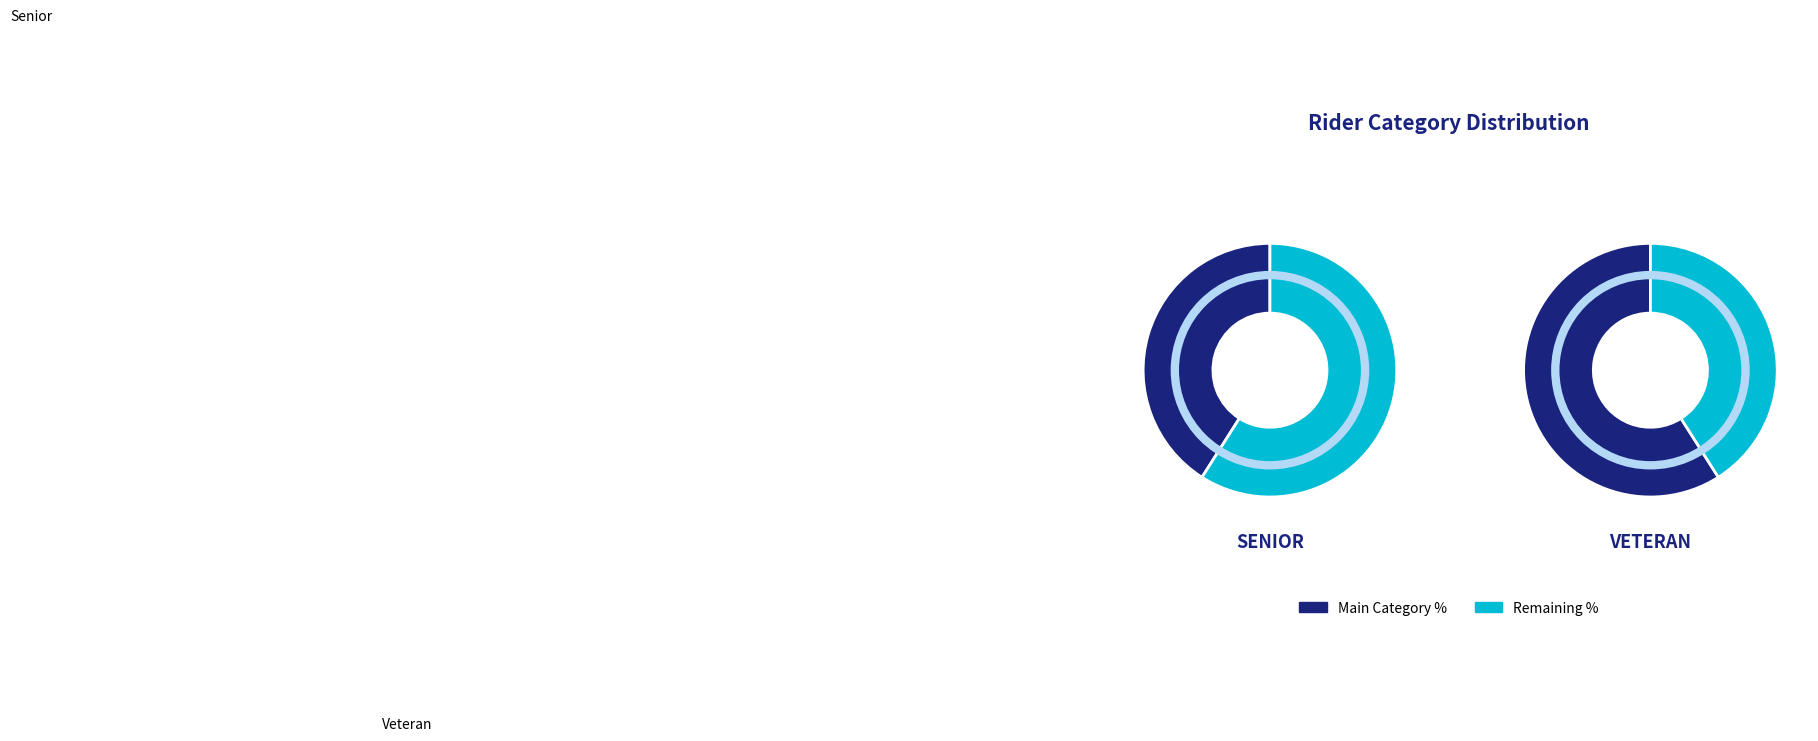

To the nearest percent, what is the difference between the largest and smallest slice percentages?

18%